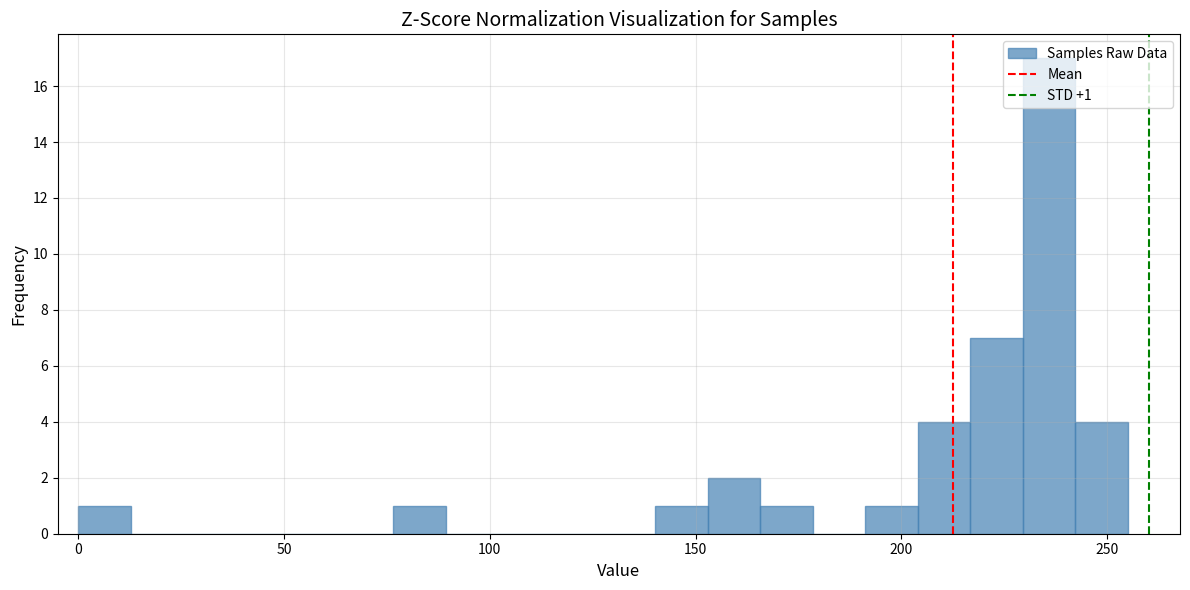

Read against the x-axis, roughly where is the centre of the tallest bar?

235